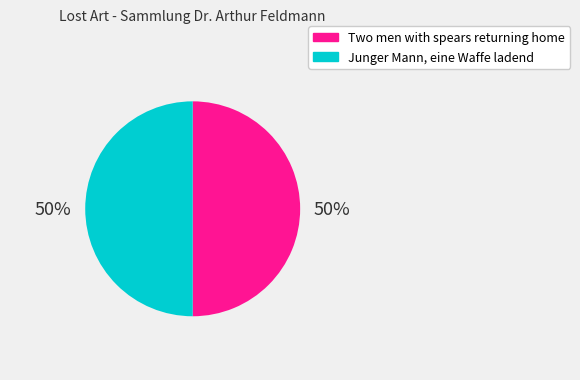

How many segments does this pie chart have?

2